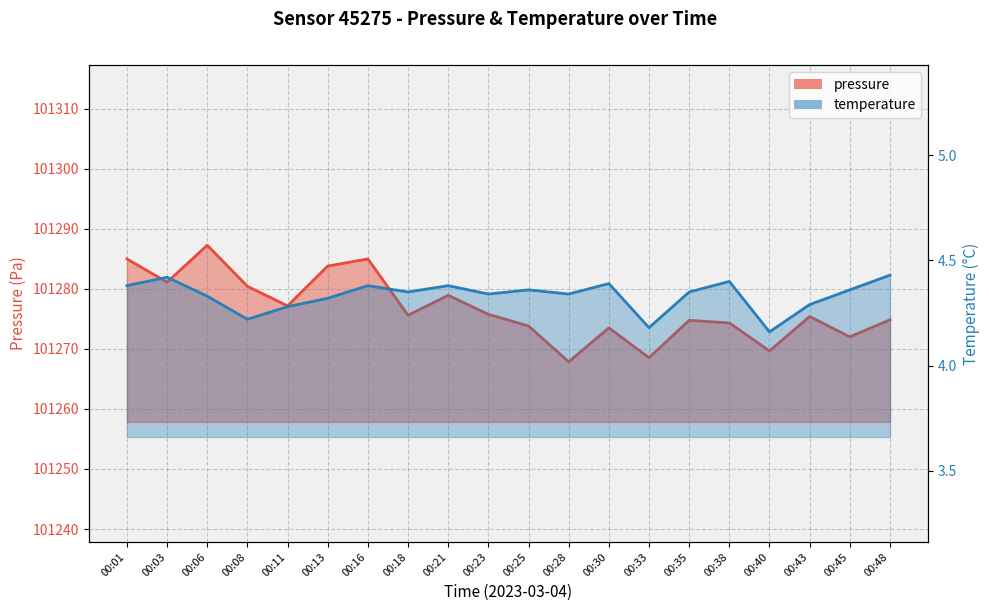

At which label does pressure reach its minimum?

00:28